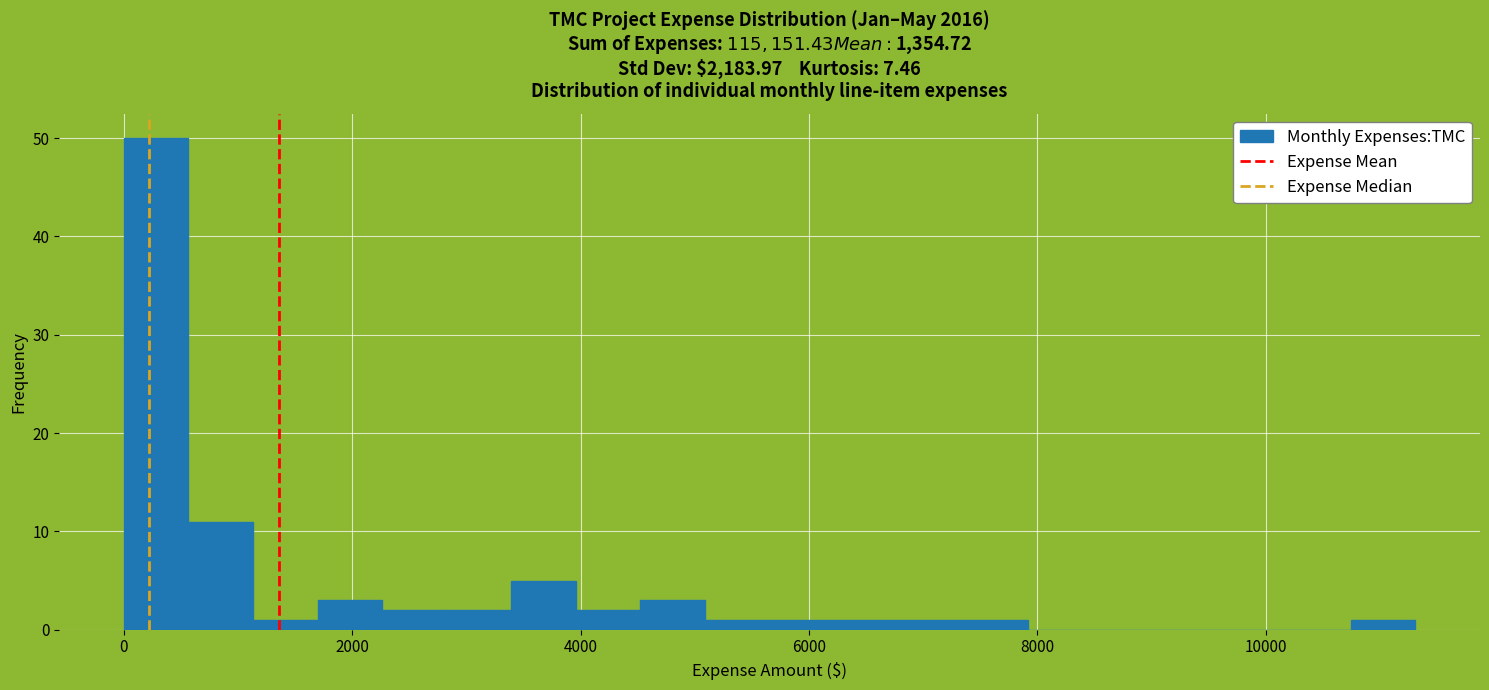

Read against the x-axis, roughly where is the centre of the tallest bar?

200